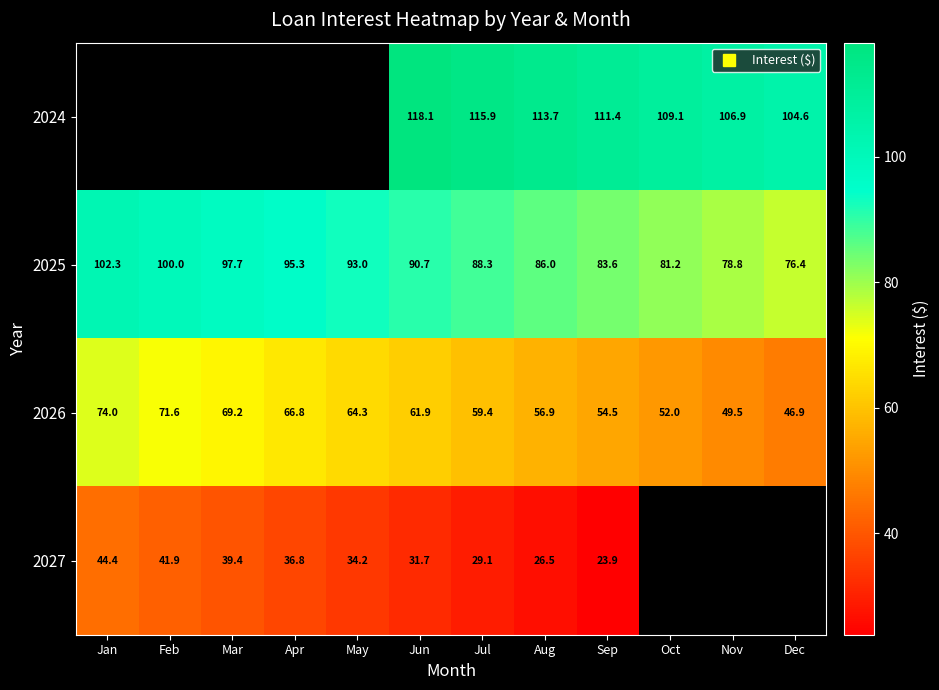

The value of 2026 at Jul is 85.9. True or false?

False